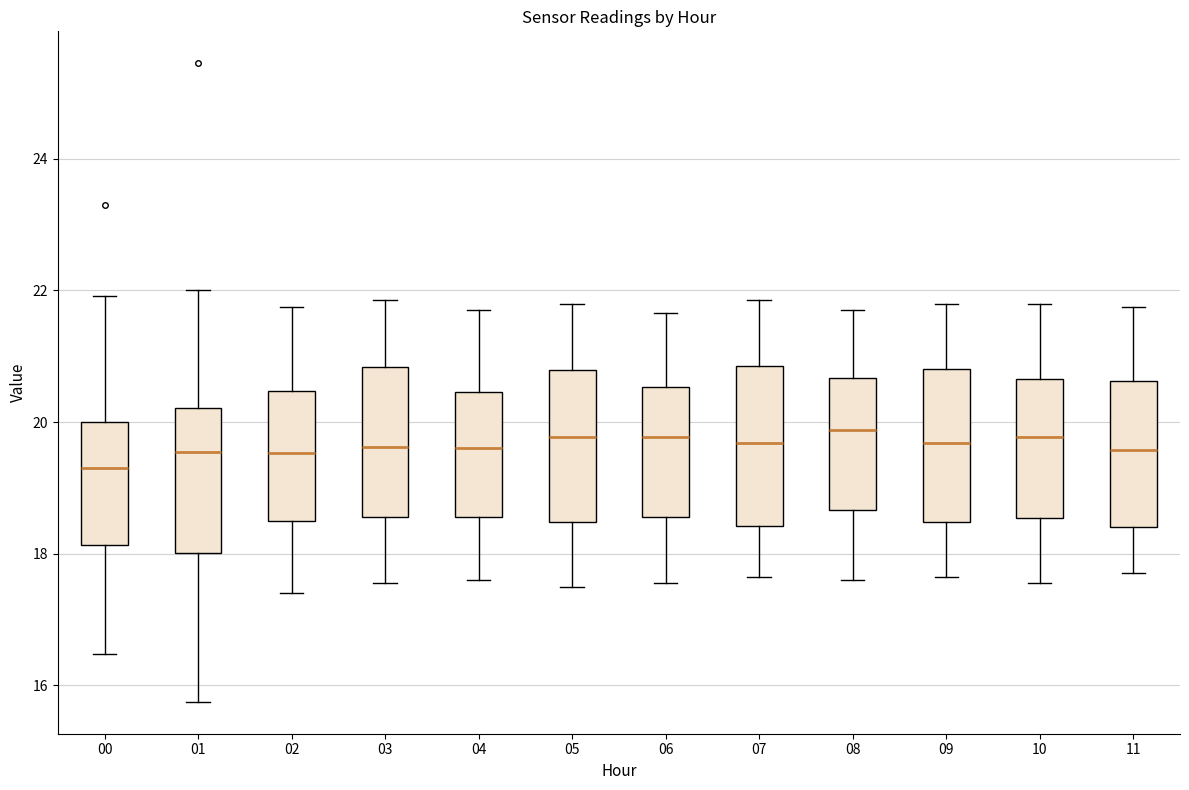

Reading left to right, transcribe this box plot: for each box, give where its median line is, the range the box spans, and where its two whiskers end, as read against the y-axis. The values are not printed on the chart, so give them approximately, as read against the axis.

00: median 19.4, box 18.2 to 20.0, whiskers 16.4 to 22.0
01: median 19.6, box 18.0 to 20.2, whiskers 15.8 to 22.0
02: median 19.6, box 18.6 to 20.4, whiskers 17.4 to 21.8
03: median 19.6, box 18.6 to 20.8, whiskers 17.6 to 21.8
04: median 19.6, box 18.6 to 20.4, whiskers 17.6 to 21.8
05: median 19.8, box 18.4 to 20.8, whiskers 17.6 to 21.8
06: median 19.8, box 18.6 to 20.6, whiskers 17.6 to 21.6
07: median 19.6, box 18.4 to 20.8, whiskers 17.6 to 21.8
08: median 19.8, box 18.6 to 20.6, whiskers 17.6 to 21.8
09: median 19.6, box 18.4 to 20.8, whiskers 17.6 to 21.8
10: median 19.8, box 18.6 to 20.6, whiskers 17.6 to 21.8
11: median 19.6, box 18.4 to 20.6, whiskers 17.8 to 21.8